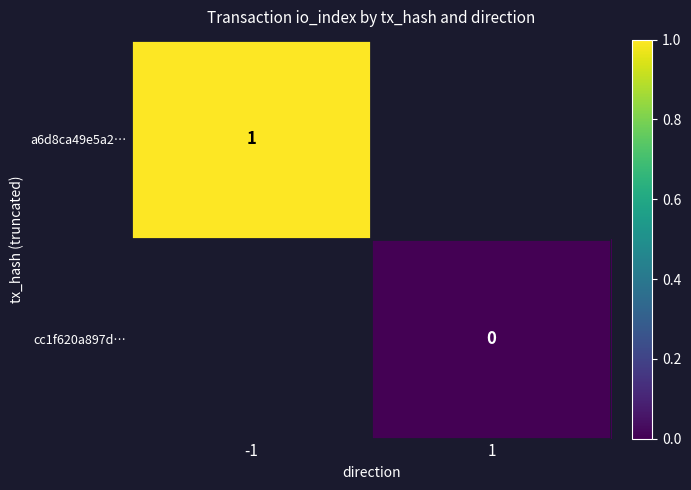

Is it true that a6d8ca49e5a2… equals 1 at -1?

True